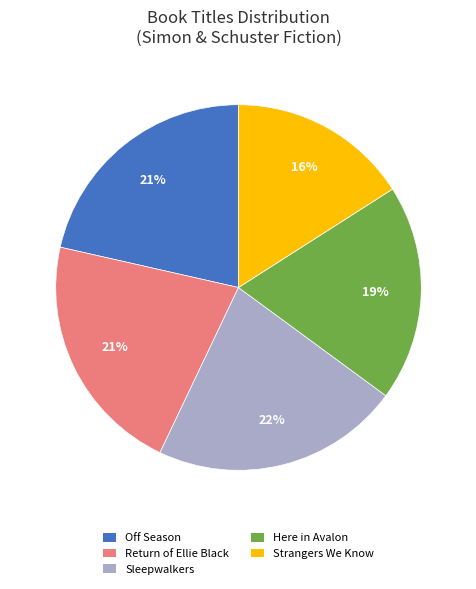

What is the ratio of the value at Off Season to the value at Strangers We Know?

1.3